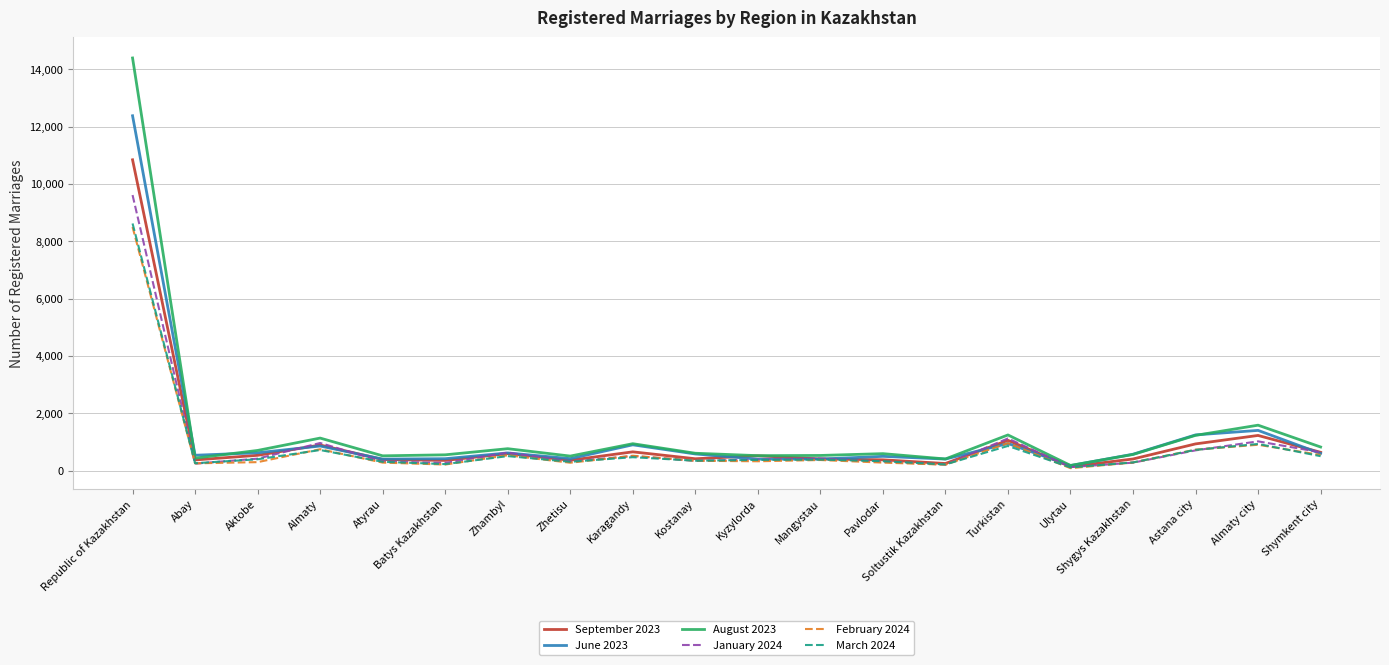

What are all the series names shown in the legend?

September 2023, June 2023, August 2023, January 2024, February 2024, March 2024